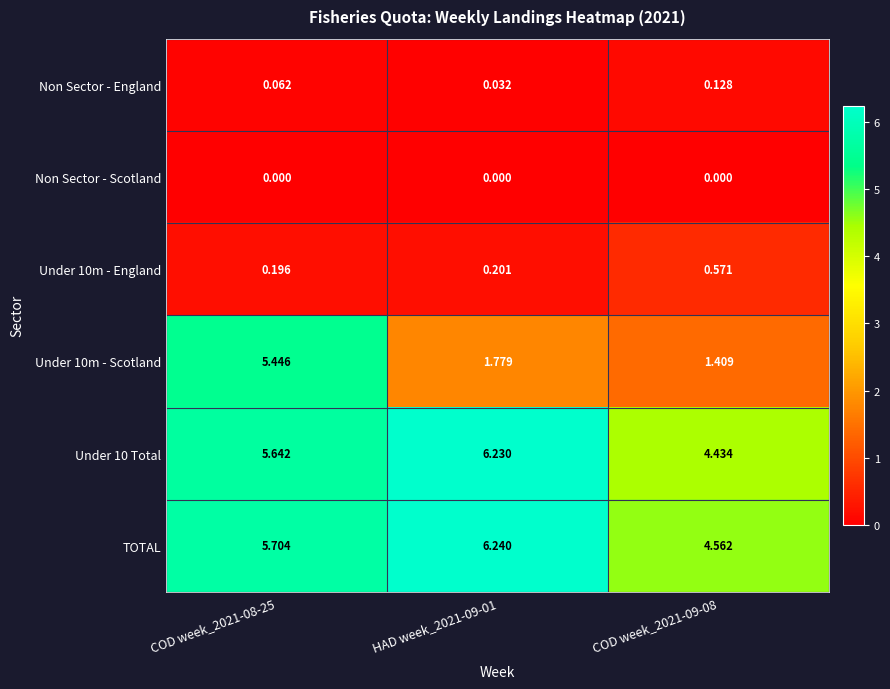

Is the value of TOTAL at COD week_2021-08-25 greater than the value of Under 10 Total at HAD week_2021-09-01?

No